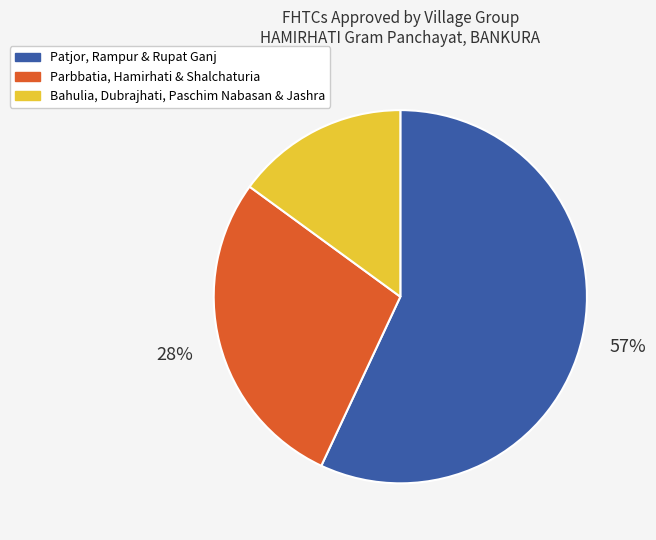

How many segments does this pie chart have?

3